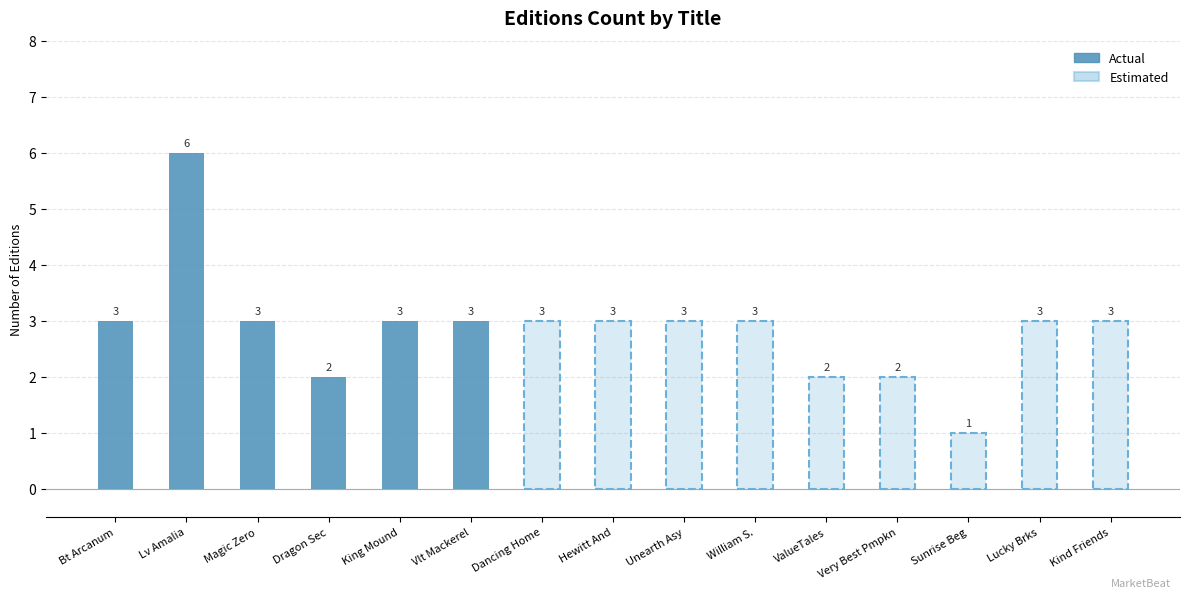

Reading left to right, transcribe all the data shown in this chart.

3	6	3	2	3	3	3	3	3	3	2	2	1	3	3